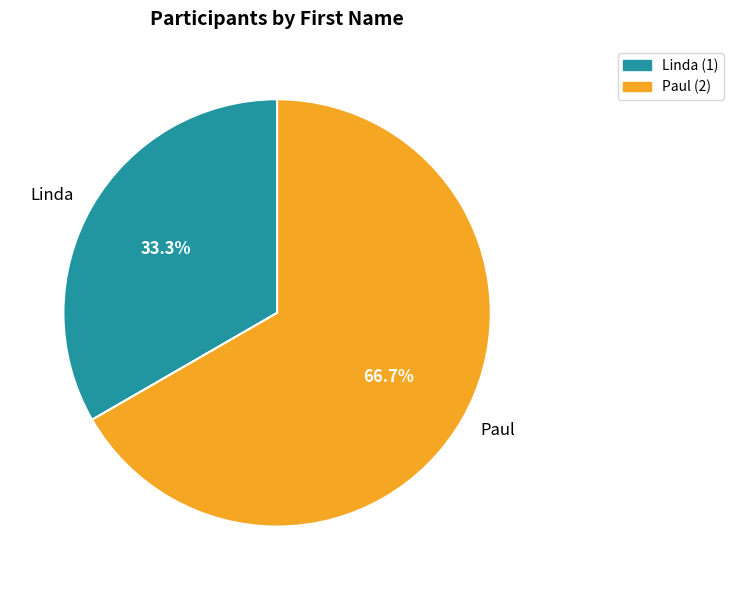

To the nearest percent, what percentage of the pie is Paul?

67%